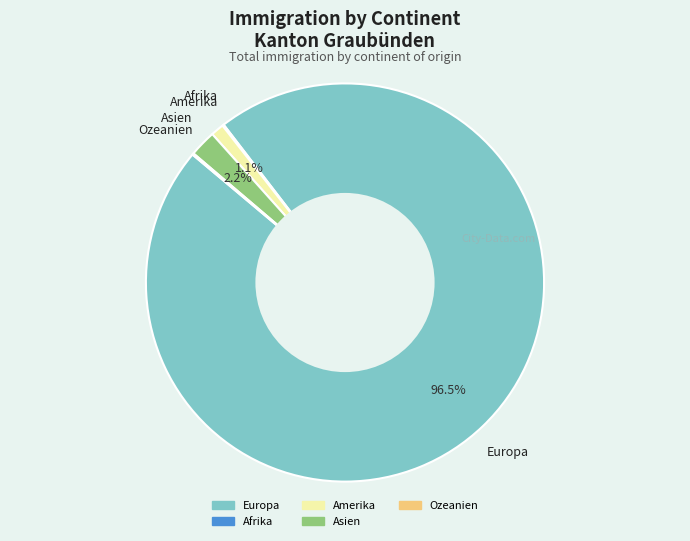

Which slice is the largest?

Europa